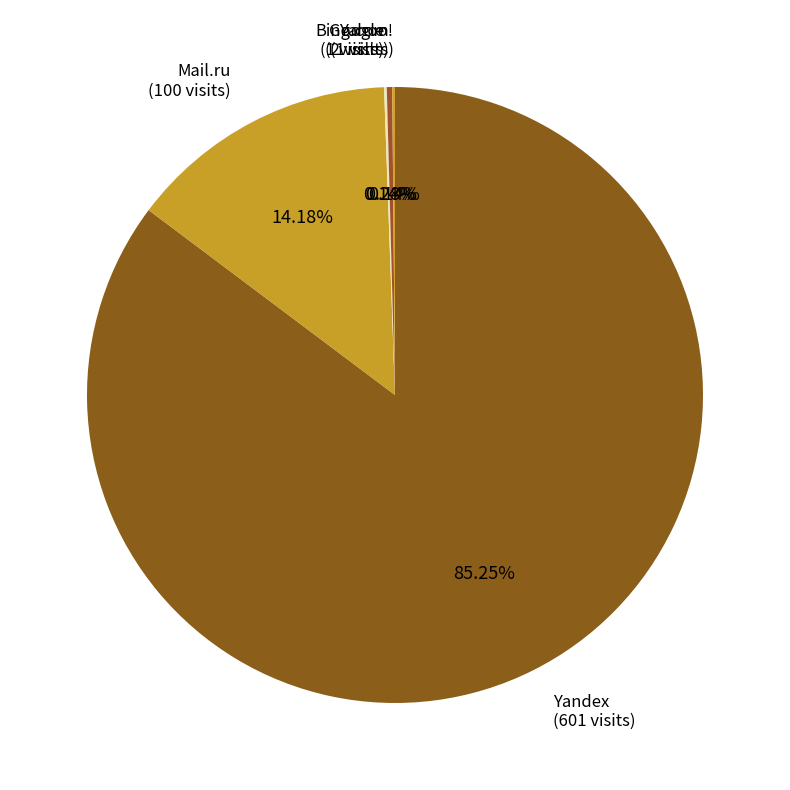

What is the smallest slice in the pie chart?

Rambler